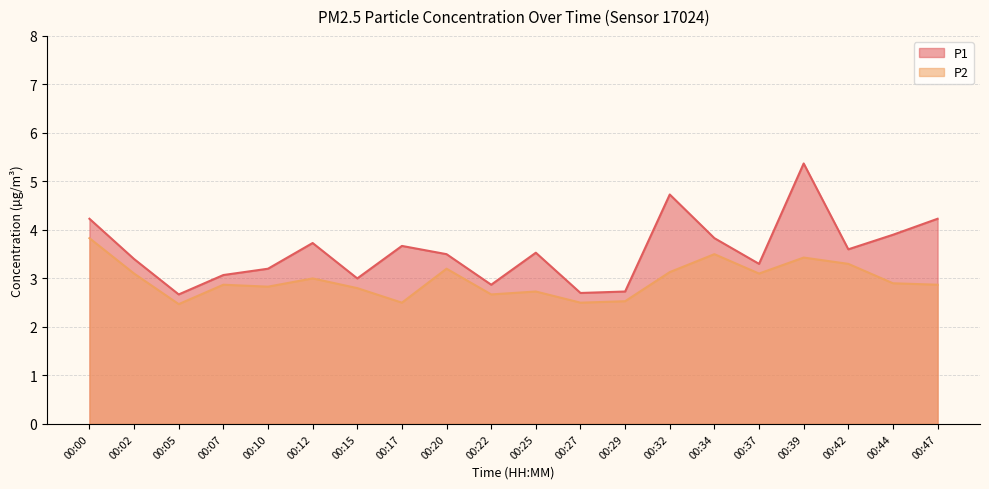

List the labels in order of P1 value, largest first.

00:39, 00:32, 00:00, 00:47, 00:44, 00:34, 00:12, 00:17, 00:42, 00:25, 00:20, 00:02, 00:37, 00:10, 00:07, 00:15, 00:22, 00:29, 00:27, 00:05